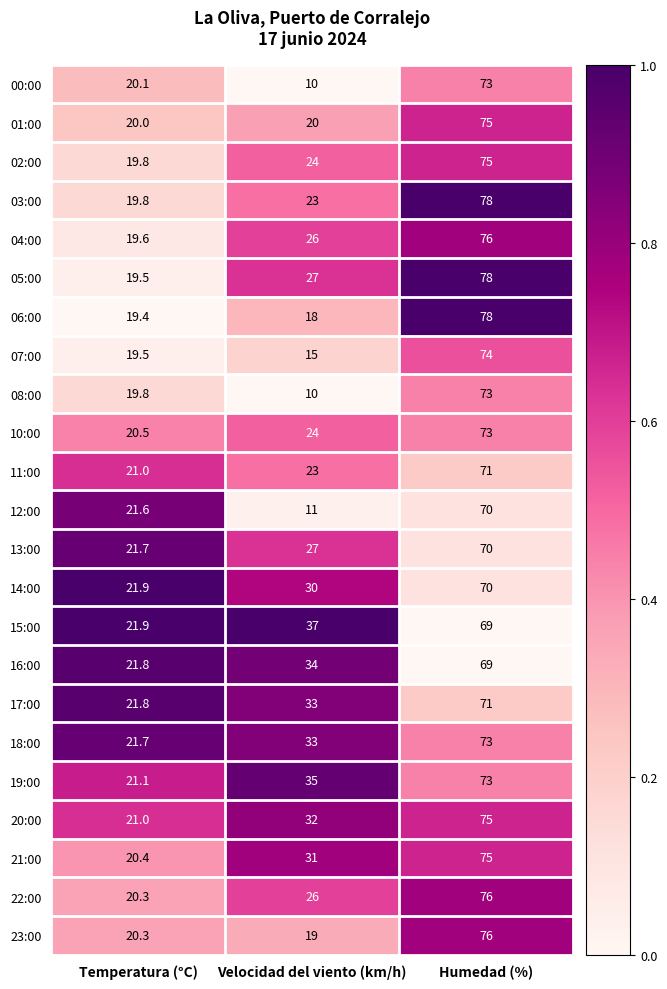

What is the greatest value displayed?

78.0